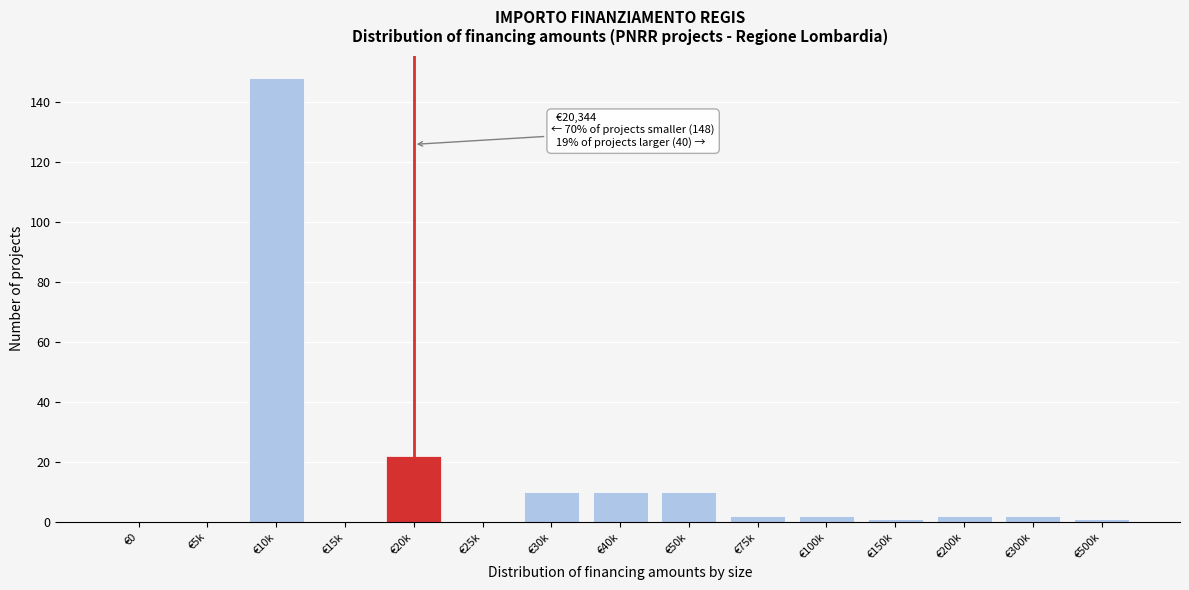

Reading left to right, transcribe all the data shown in this chart.

€0=0	€5k=0	€10k=148	€15k=0	€20k=22	€25k=0	€30k=10	€40k=10	€50k=10	€75k=2	€100k=2	€150k=1	€200k=2	€300k=2	€500k=1